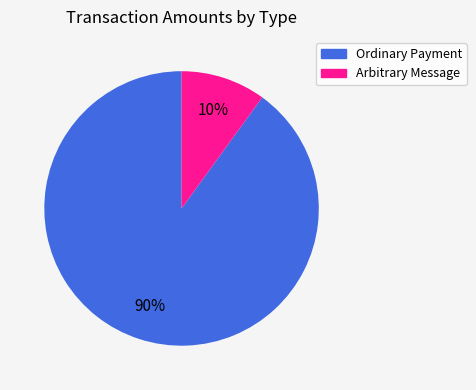

Combined, do Ordinary Payment and Arbitrary Message account for over 50%?

Yes